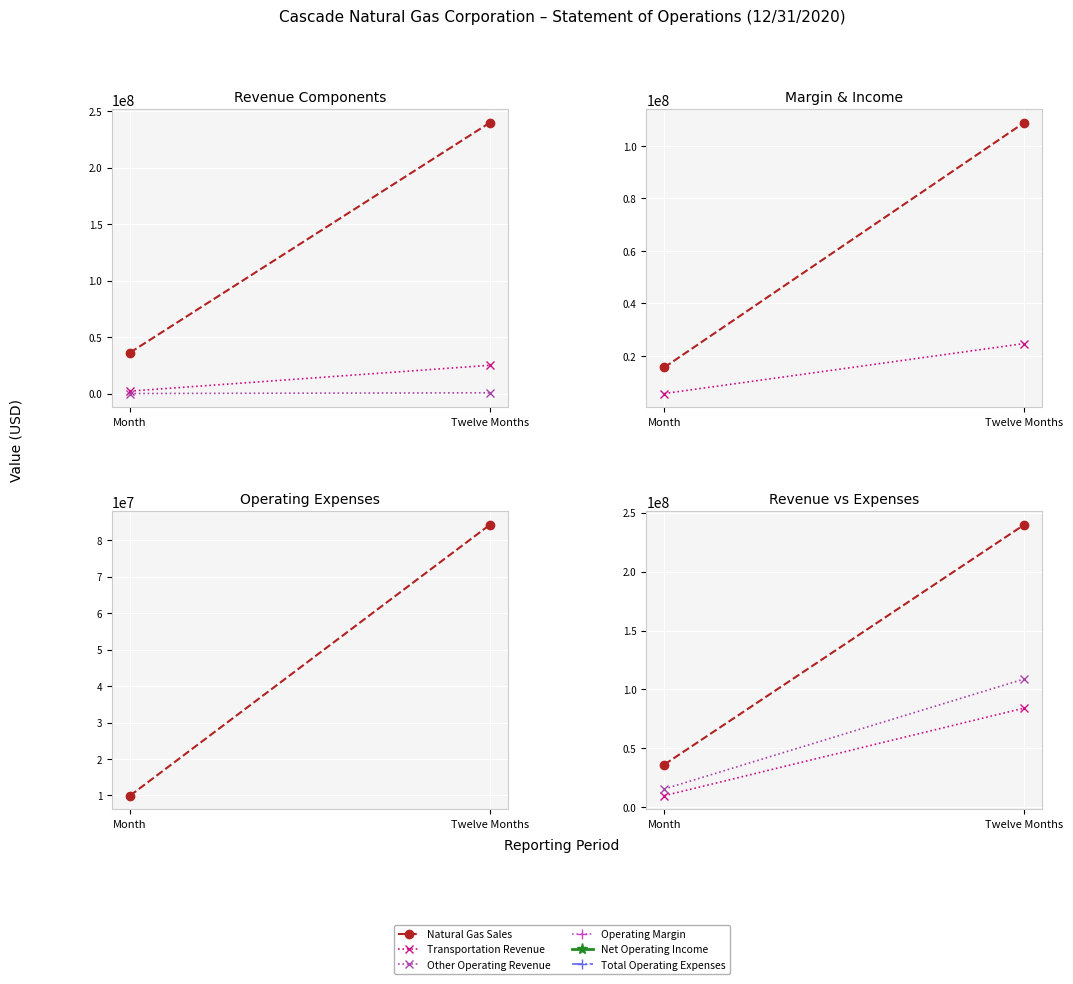

What position from the left is Twelve Months?

2